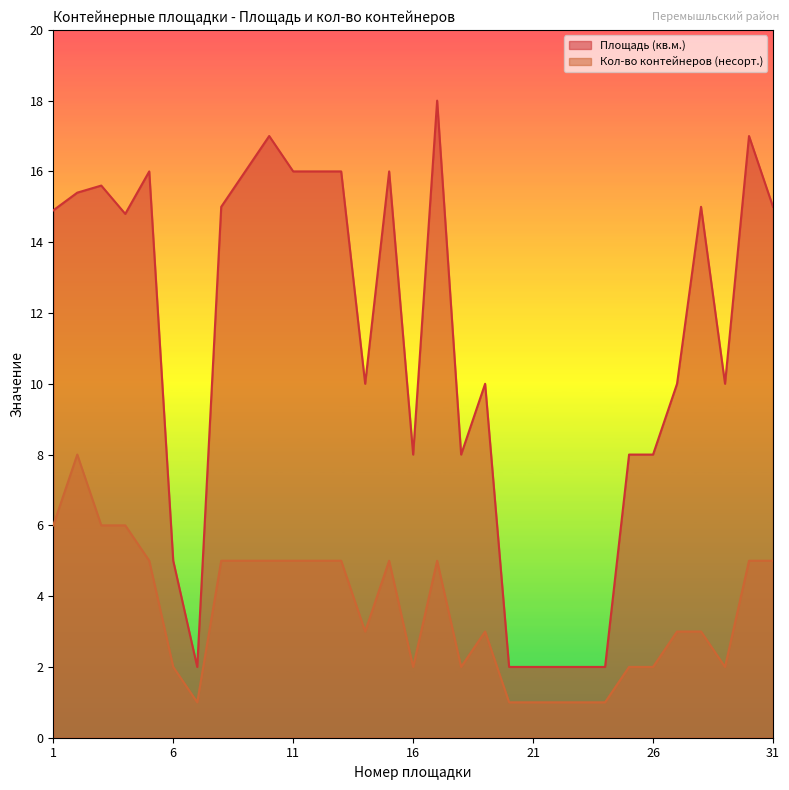

True or false: Кол-во контейнеров (несорт.) and Площадь (кв.м.) cross at least once.

False